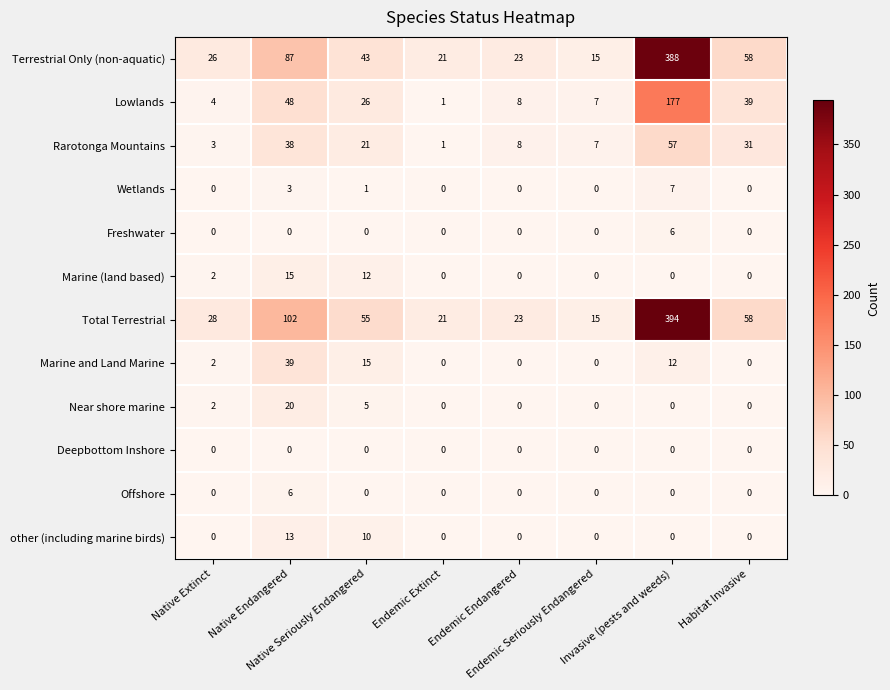

What is the average value of the Total Terrestrial series?

87